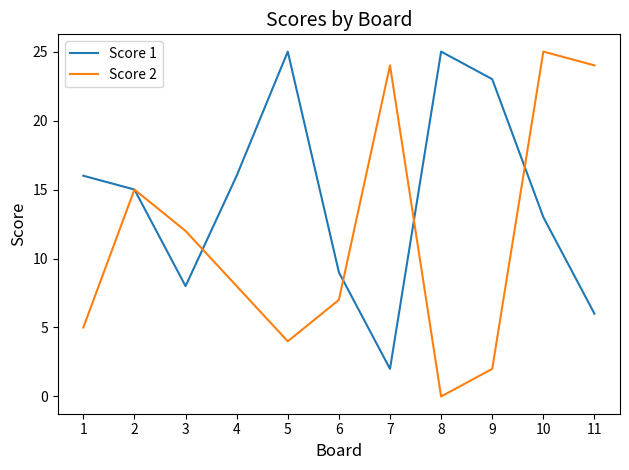

Is the value of Score 2 at 10 greater than the value of Score 1 at 6?

Yes